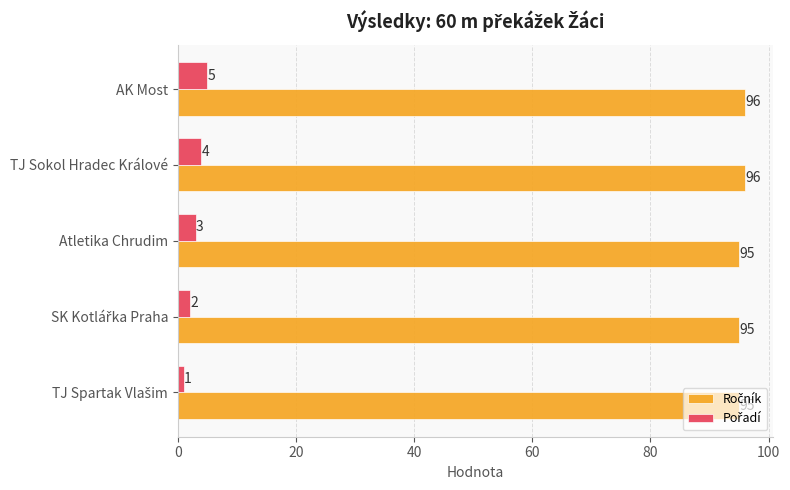

At how many categories does at least one series exceed 71?

5